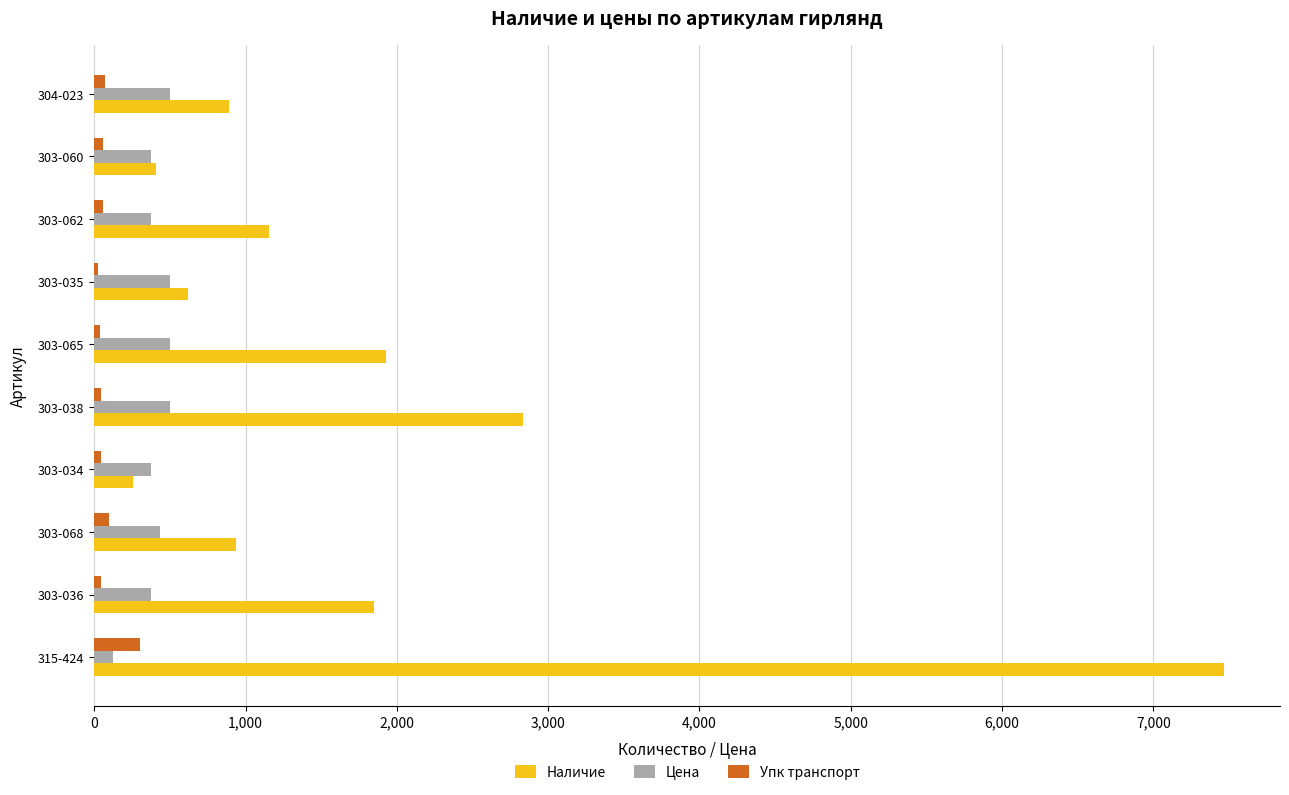

At which category is the sum across all series the highest?

315-424